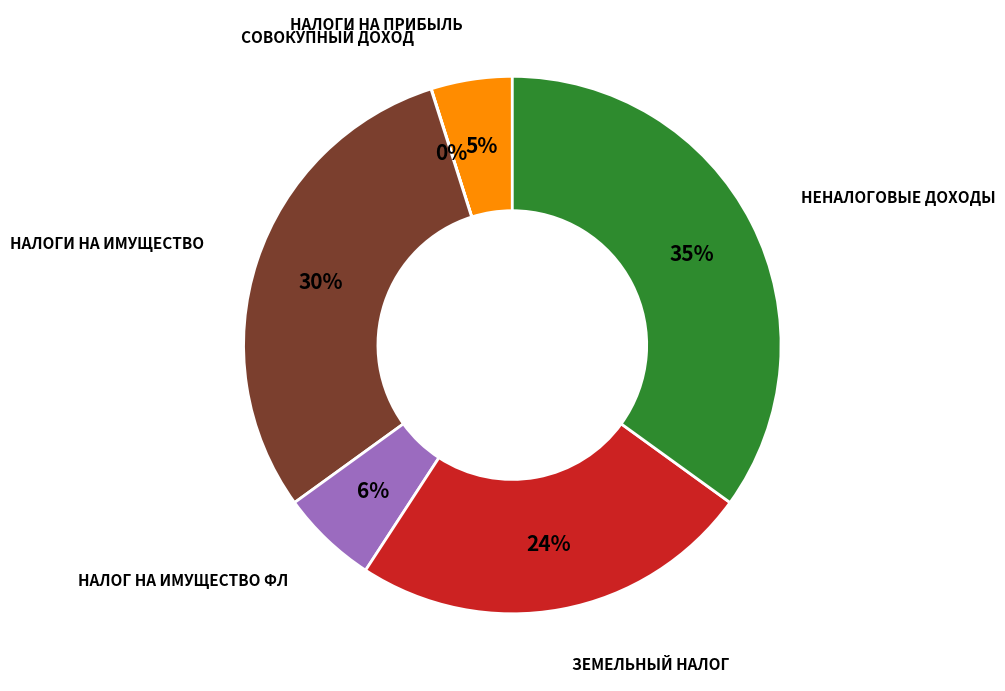

Is it true that НЕНАЛОГОВЫЕ ДОХОДЫ is 47% of the pie?

False